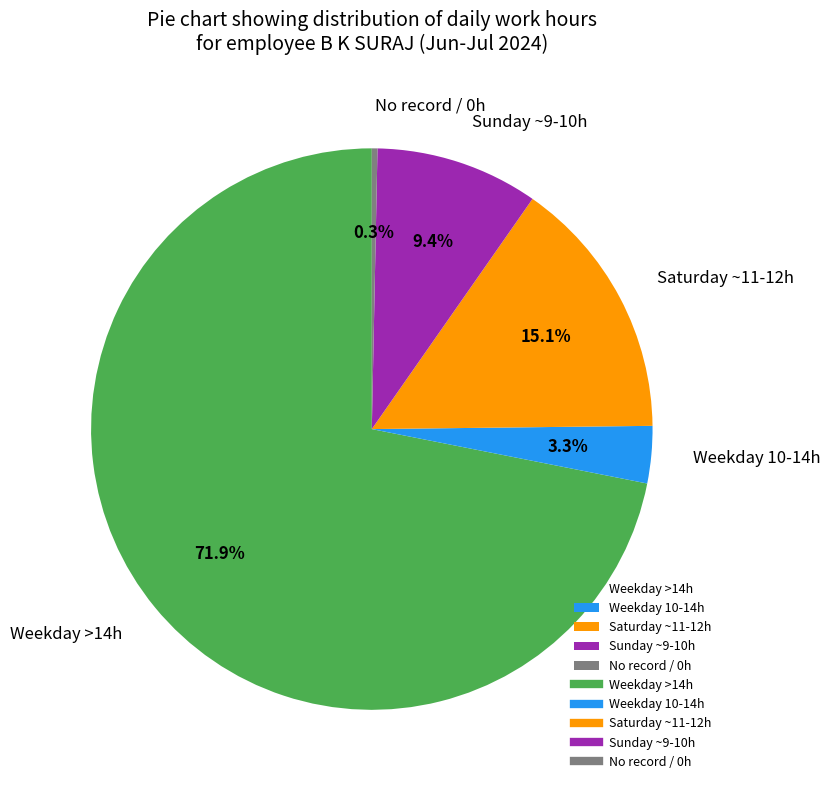

How much of the chart is everything except Saturday ~11-12h?

84.9%